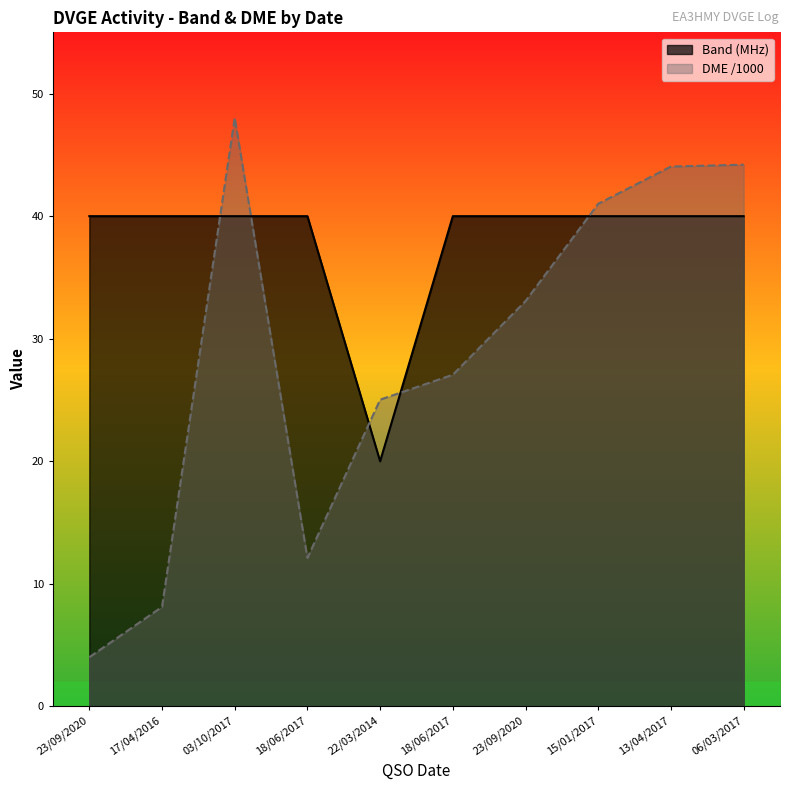

At which category is the sum across all series the highest?

03/10/2017